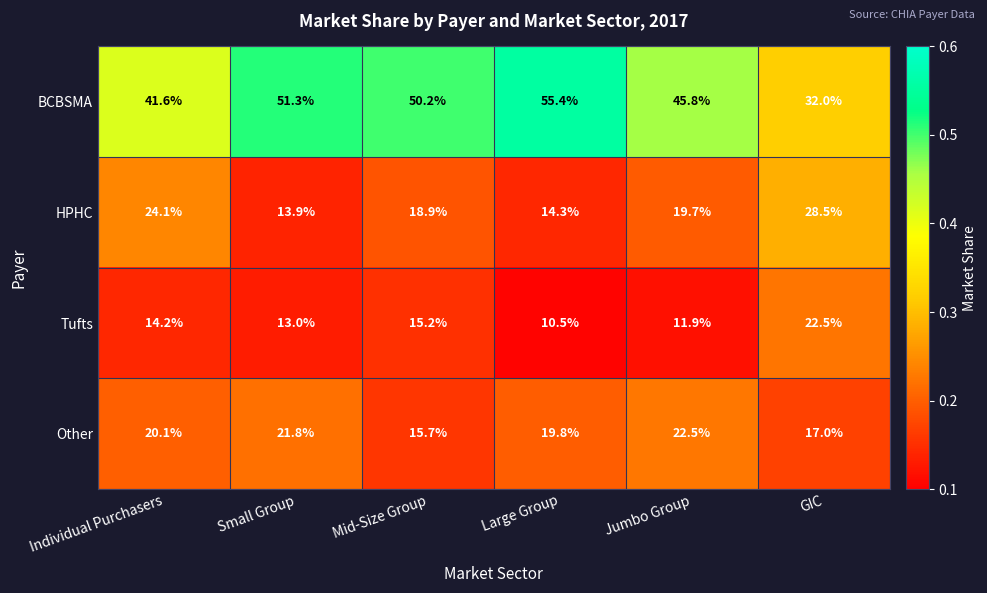

Reading left to right, what are all the values shown in this chart?

BCBSMA: Individual Purchasers=41.6	Small Group=51.3	Mid-Size Group=50.2	Large Group=55.4	Jumbo Group=45.8	GIC=32.0
HPHC: Individual Purchasers=24.1	Small Group=13.9	Mid-Size Group=18.9	Large Group=14.3	Jumbo Group=19.7	GIC=28.5
Tufts: Individual Purchasers=14.2	Small Group=13.0	Mid-Size Group=15.2	Large Group=10.5	Jumbo Group=11.9	GIC=22.5
Other: Individual Purchasers=20.1	Small Group=21.8	Mid-Size Group=15.7	Large Group=19.8	Jumbo Group=22.5	GIC=17.0